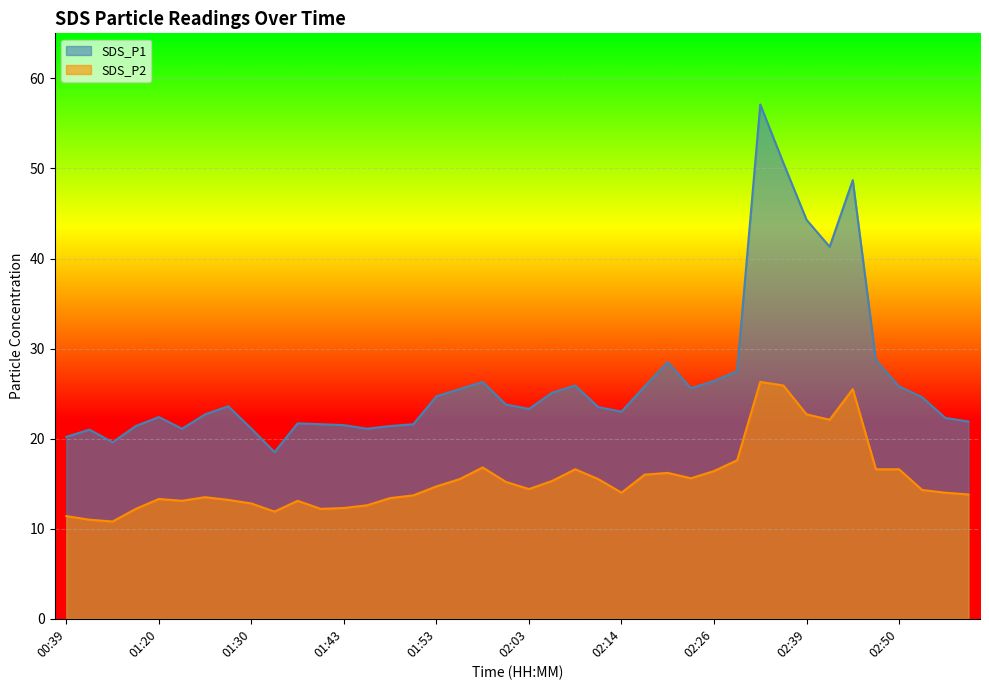

At which label does SDS_P2 first exceed 14?

01:53